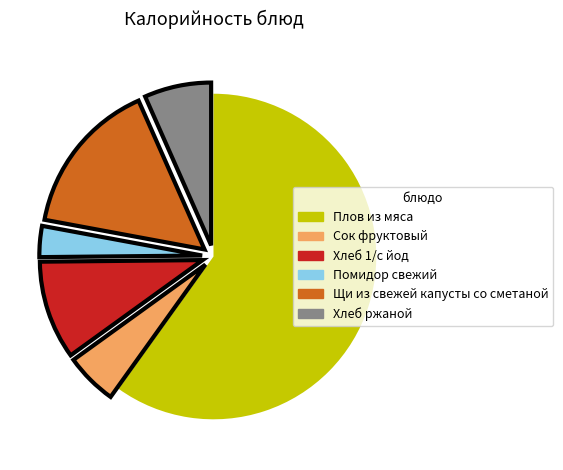

Is the sum of Хлеб ржаной and Сок фруктовый greater than half?

No